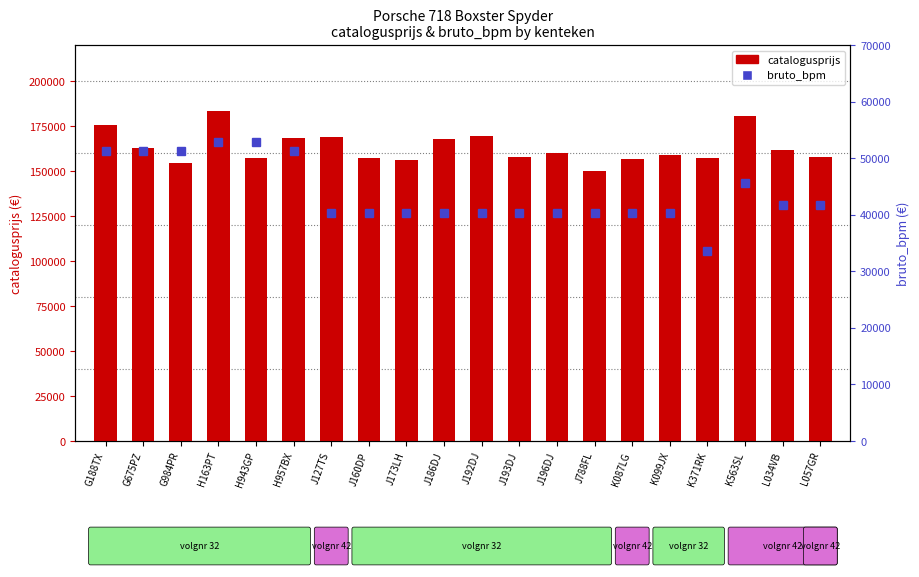

List the series in order of their peak value, lowest first.

bruto_bpm, catalogusprijs